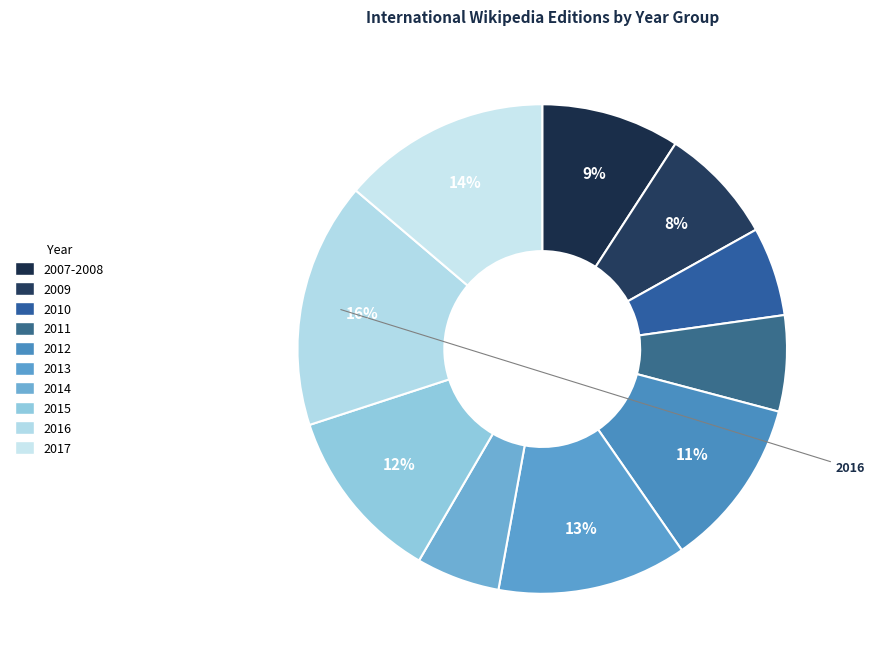

Count the number of slices in the pie.

10